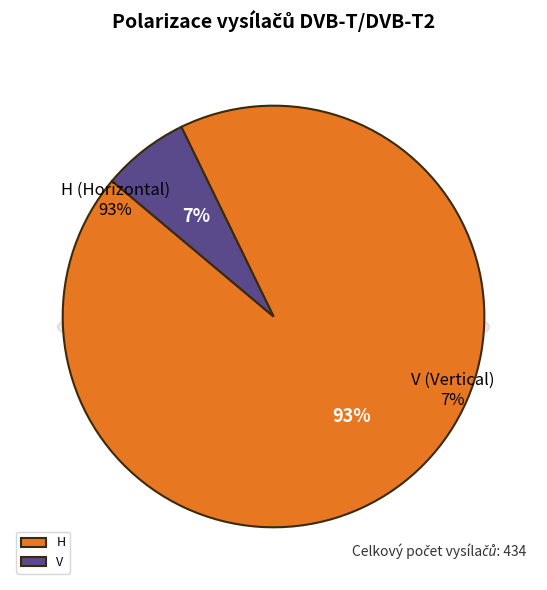

True or false: V accounts for 2% of the total.

False